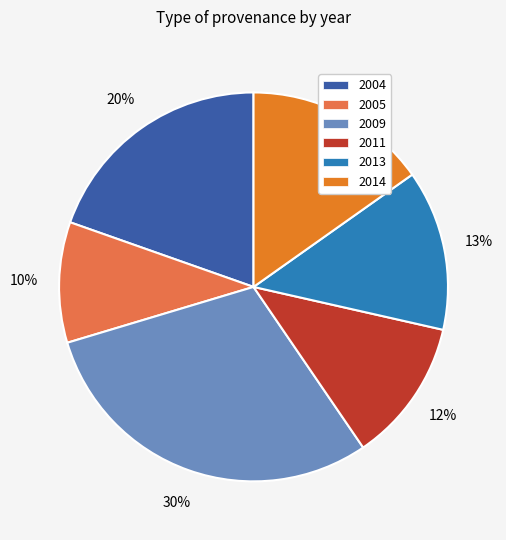

To the nearest percent, what is the difference between the largest and smallest slice percentages?

20%